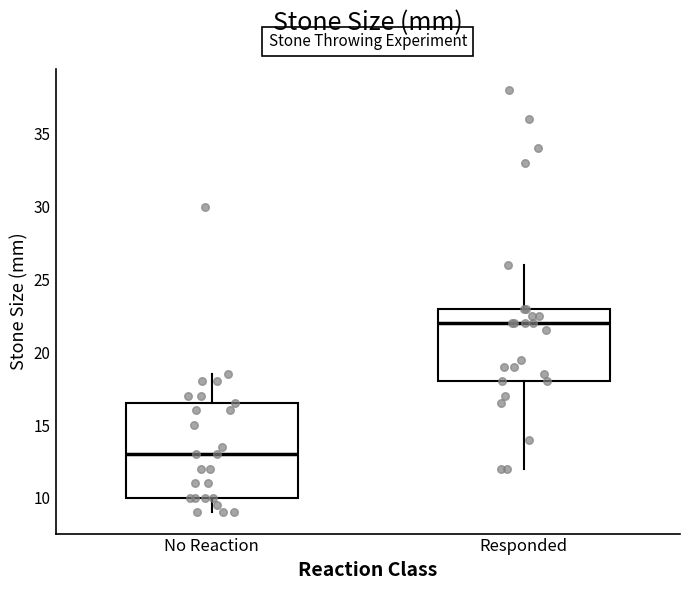

Comparing the boxes themselves (not the whiskers), which one is the tallest?

No Reaction